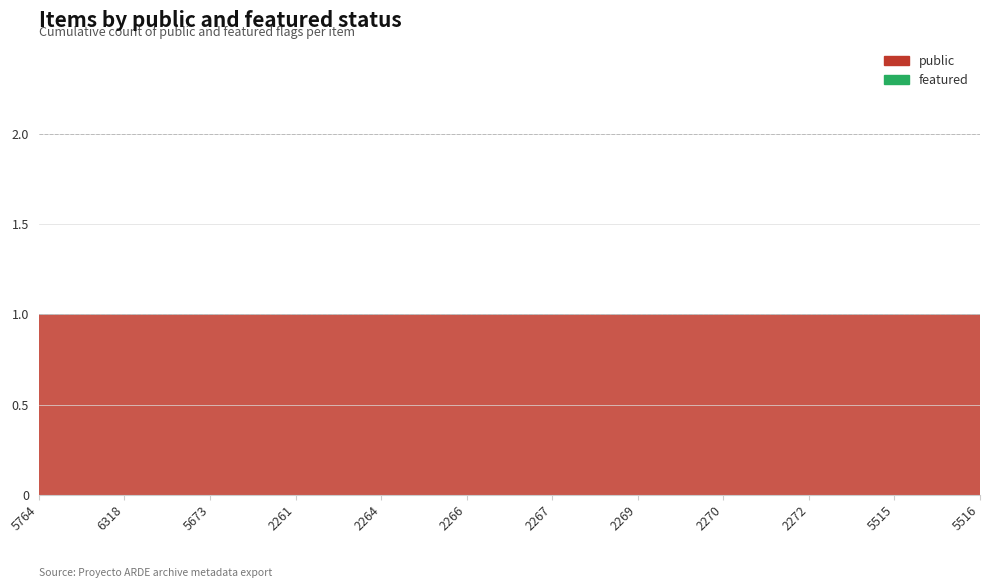

Reading right to left, extract all data points from this chart.

public: 1	1	1	1	1	1	1	1	1	1	1	1
featured: 0	0	0	0	0	0	0	0	0	0	0	0